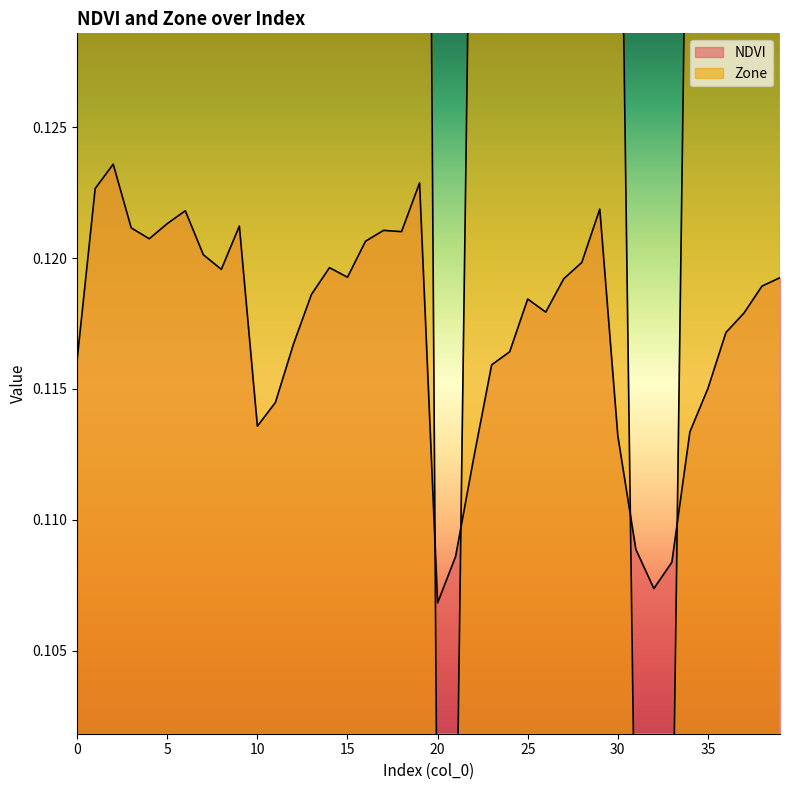

The Zone series shows 0.1 at 27. True or false?

False